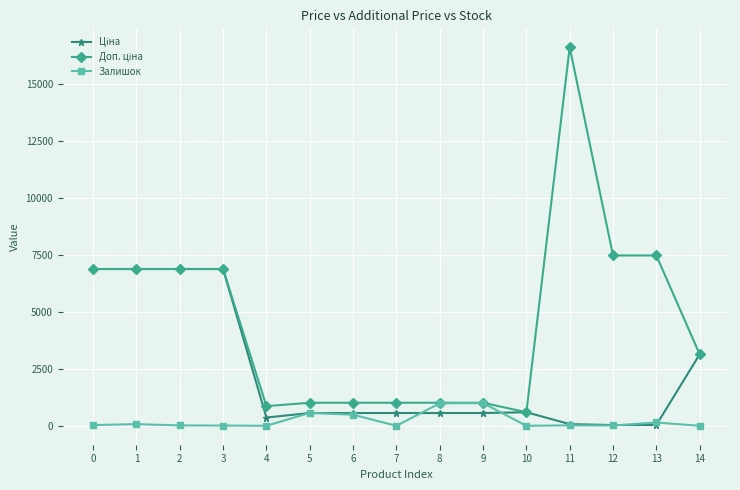

At which category is the sum across all series the highest?

11